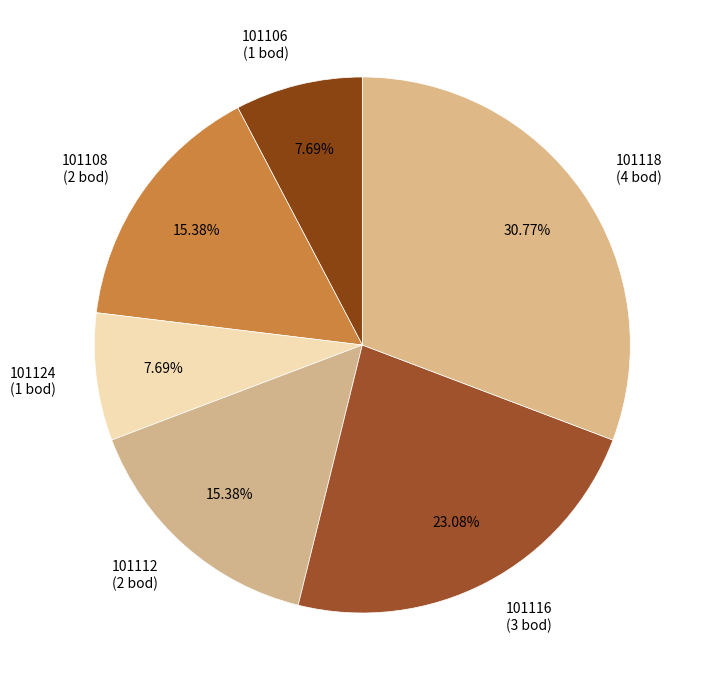

Combined, what portion of the pie is 101116 and 101106?

30.8%